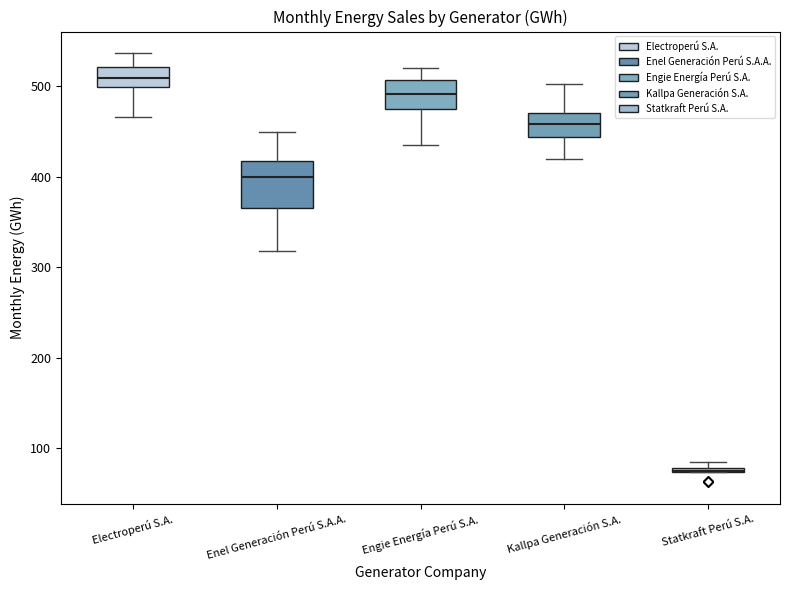

Comparing the boxes themselves (not the whiskers), which one is the tallest?

Enel Generación Perú S.A.A.